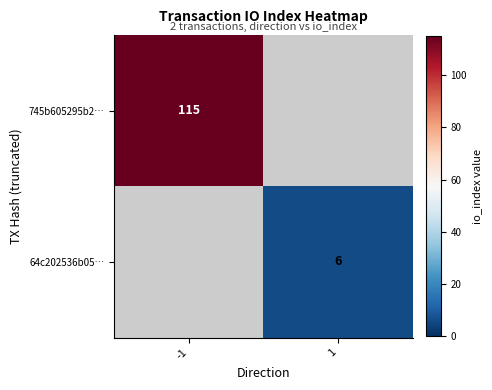

What is the total value across all series at 1?

6